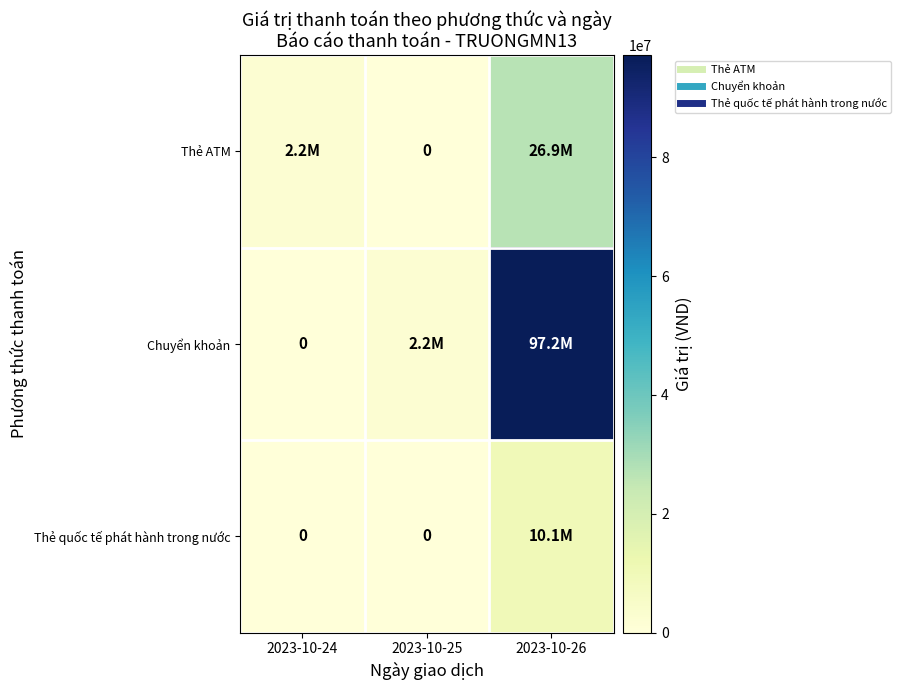

List the series in order of their overall mean, highest first.

Chuyển khoản, Thẻ ATM, Thẻ quốc tế phát hành trong nước